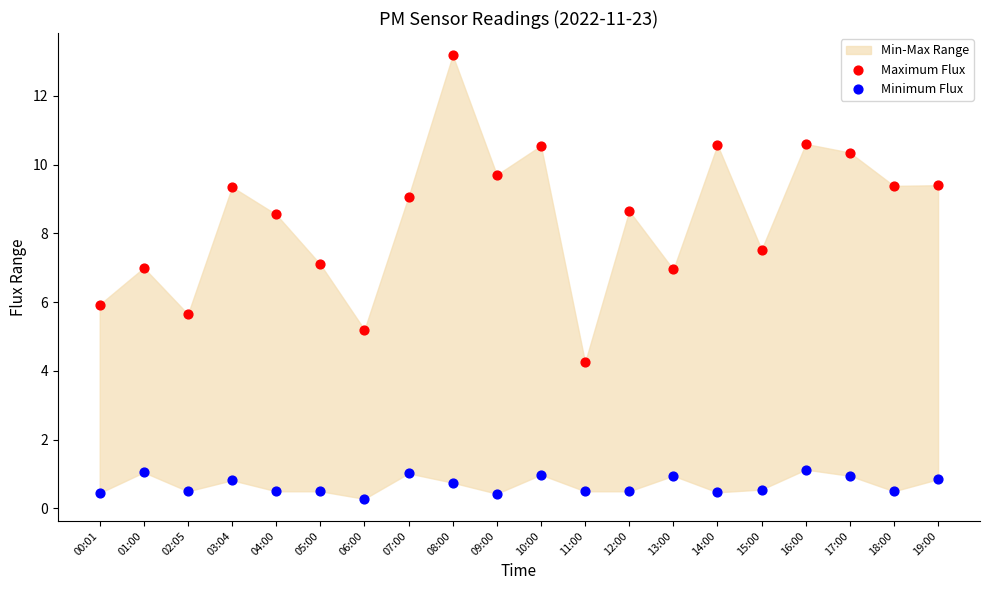

Which series reaches the maximum Y coordinate?

Maximum Flux